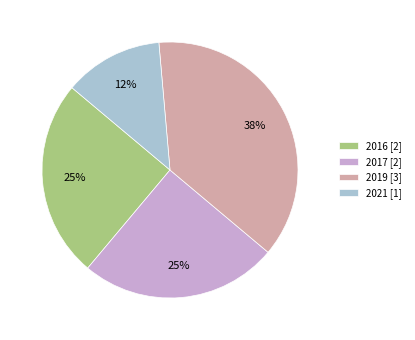

Is there a majority slice in this chart?

No